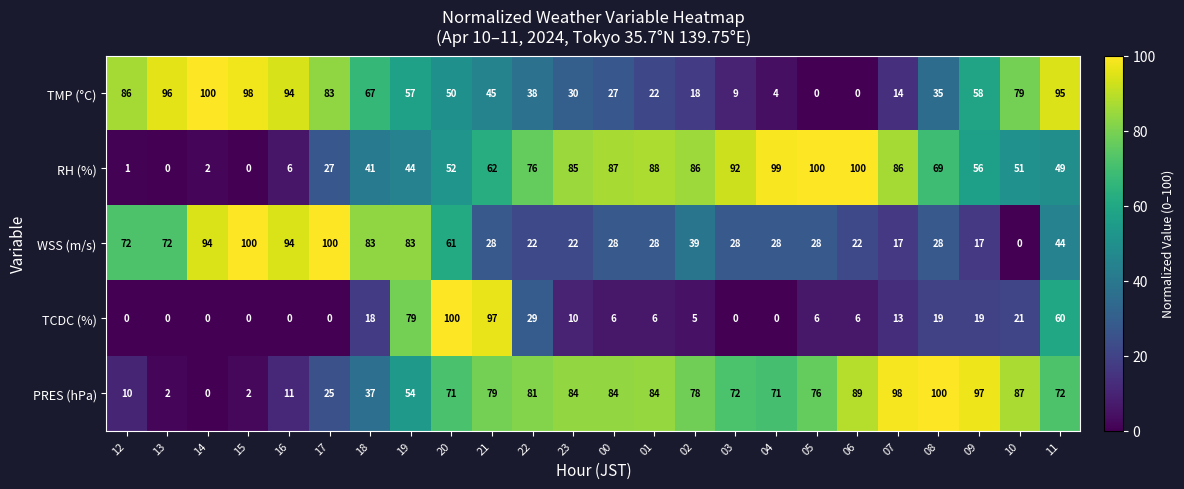

The RH (%) series shows 26 at 11. True or false?

False